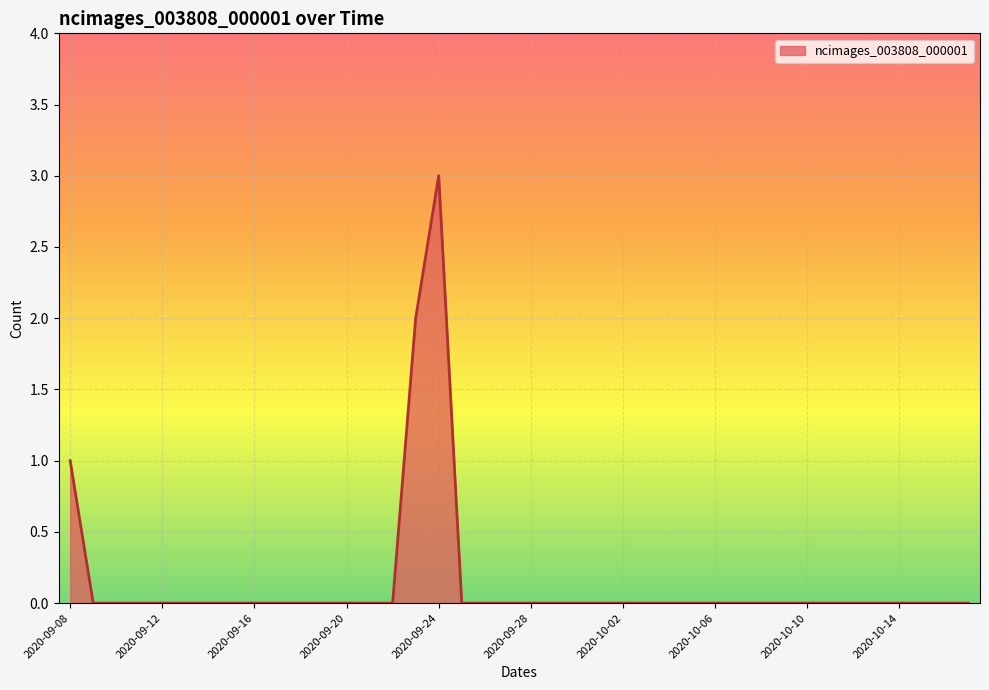

What is the maximum value shown in the chart?

3